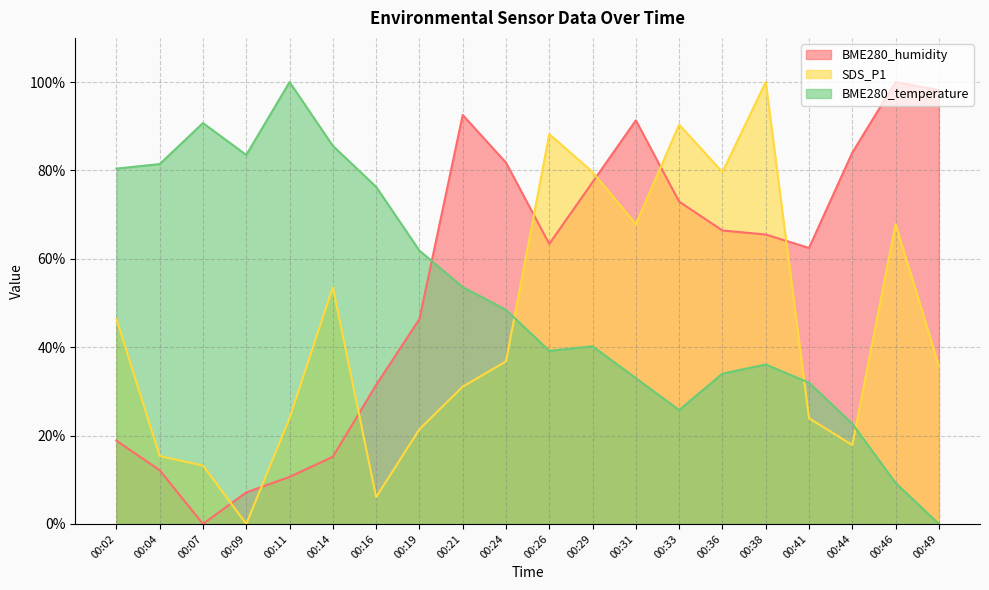

Between 00:24 and 00:49, which is larger?

00:49